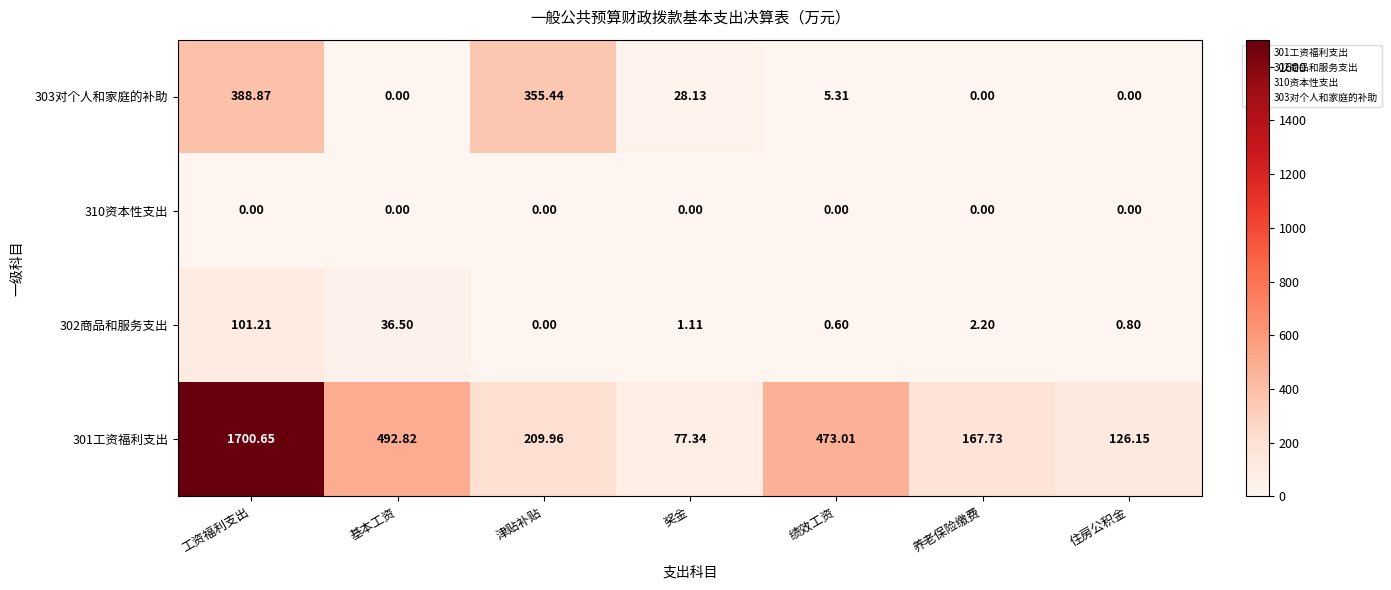

At which category does the chart reach its peak across all series?

工资福利支出